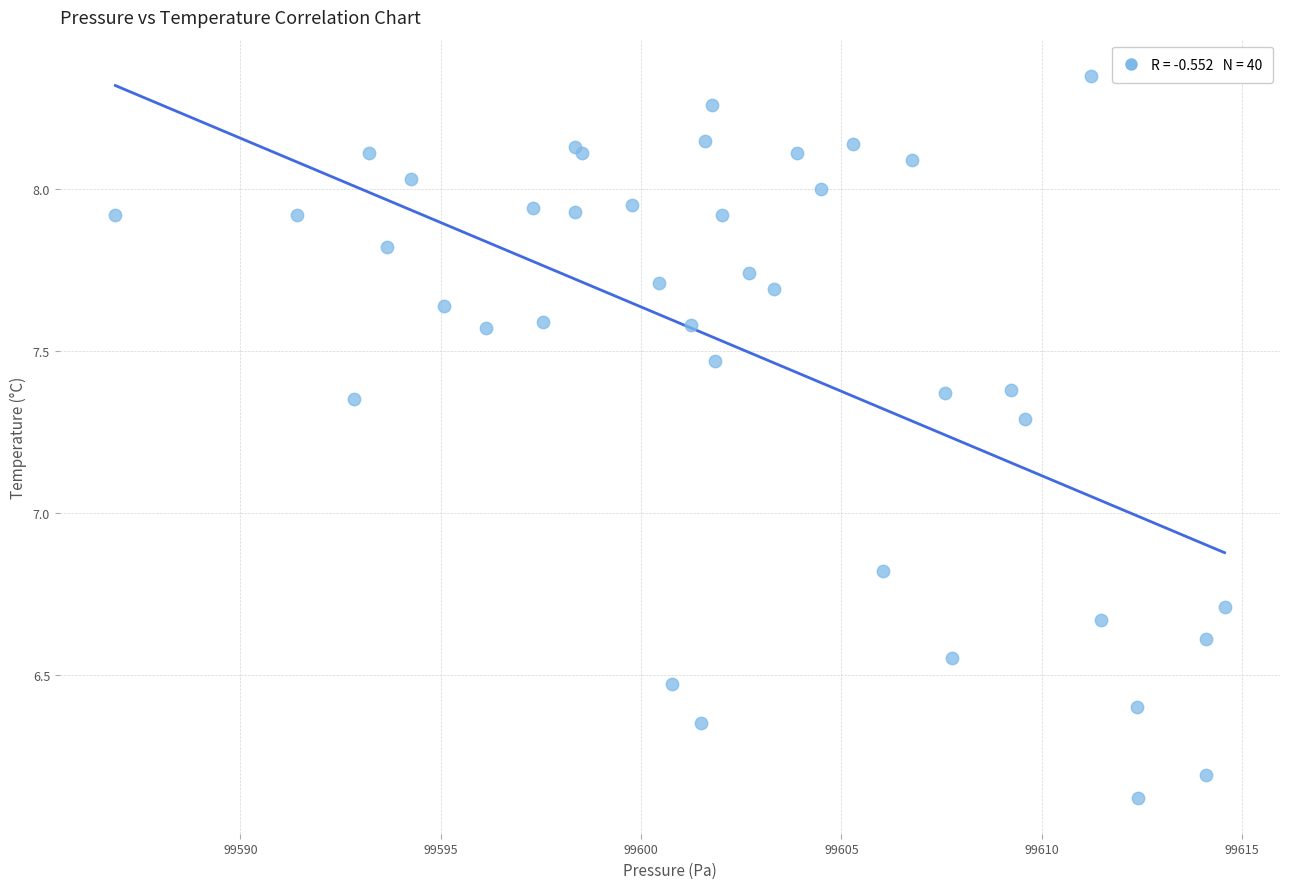

What Y value in the scatter plot is closest to 7?

6.8